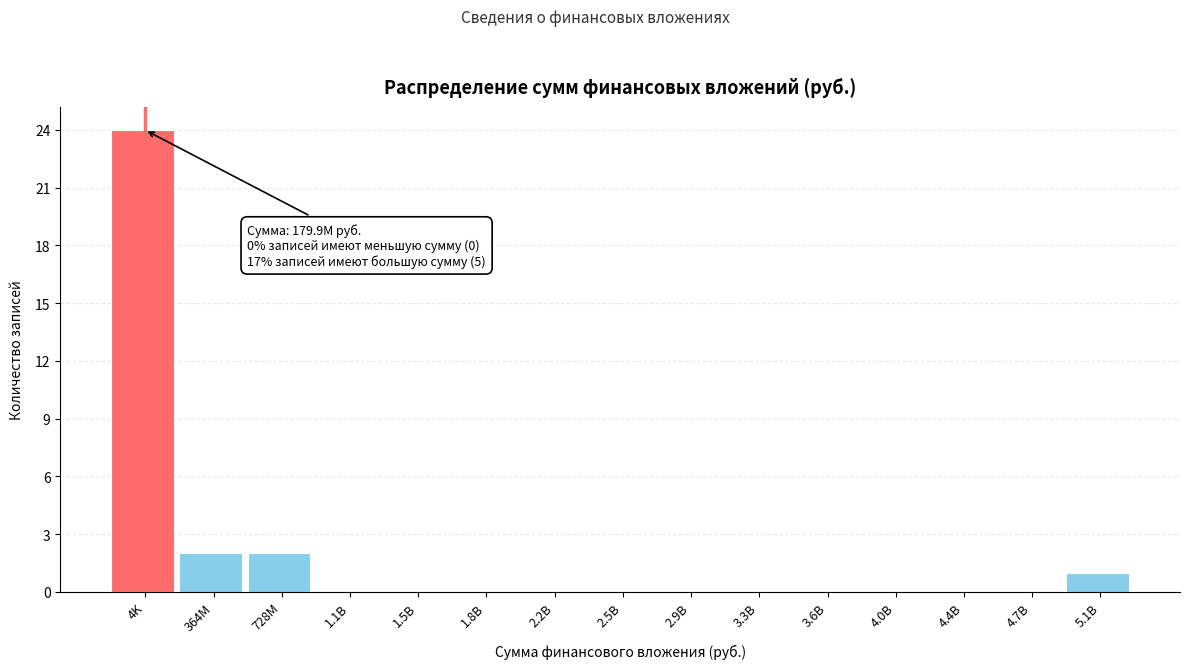

Reading right to left, what are all the values shown in this chart?

5.1B=1	4.7B=0	4.4B=0	4.0B=0	3.6B=0	3.3B=0	2.9B=0	2.5B=0	2.2B=0	1.8B=0	1.5B=0	1.1B=0	728M=2	364M=2	4K=24